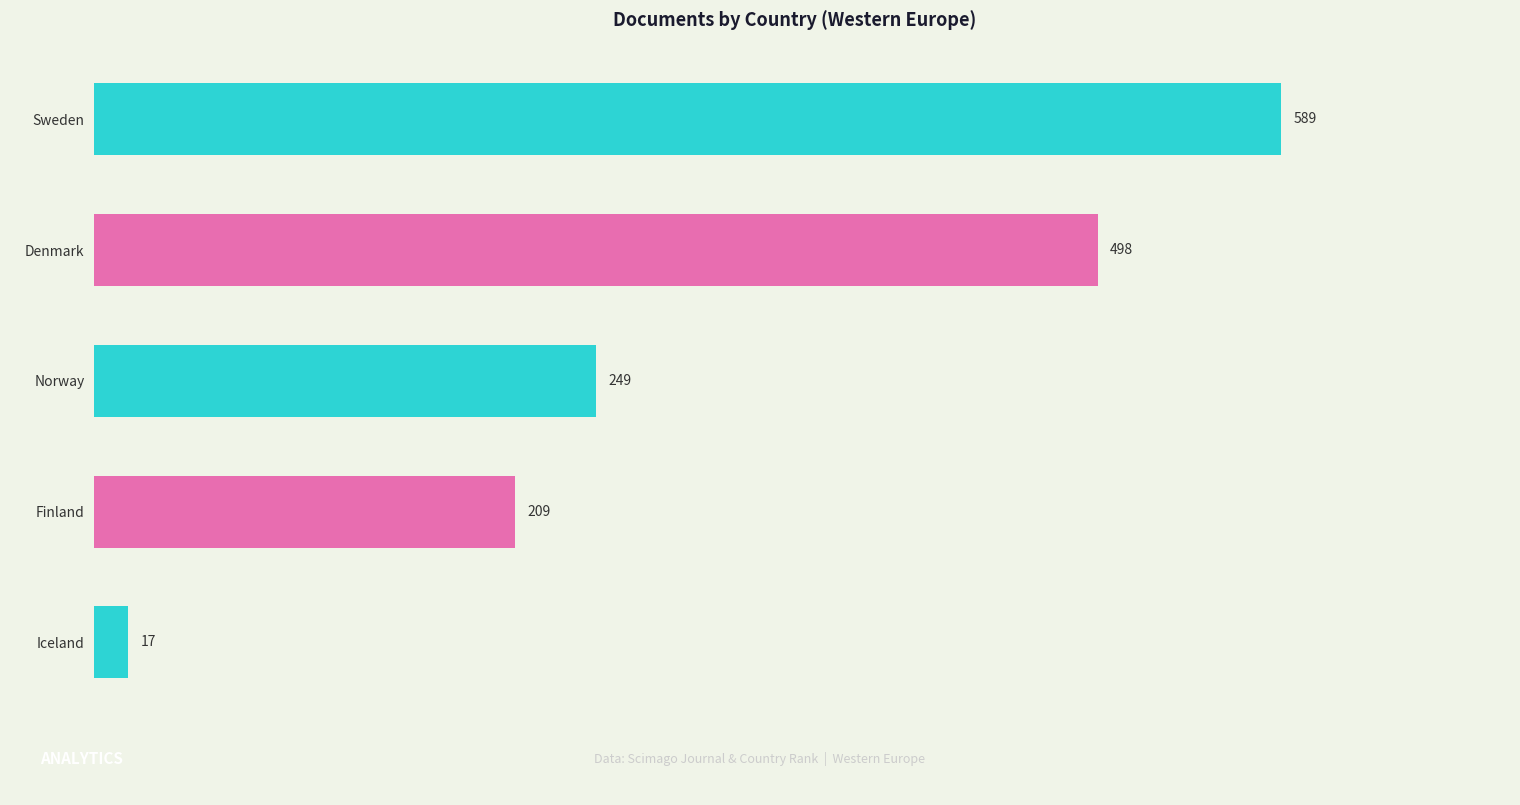

Reading bottom to top, what are all the values shown in this chart?

Iceland=17	Finland=209	Norway=249	Denmark=498	Sweden=589